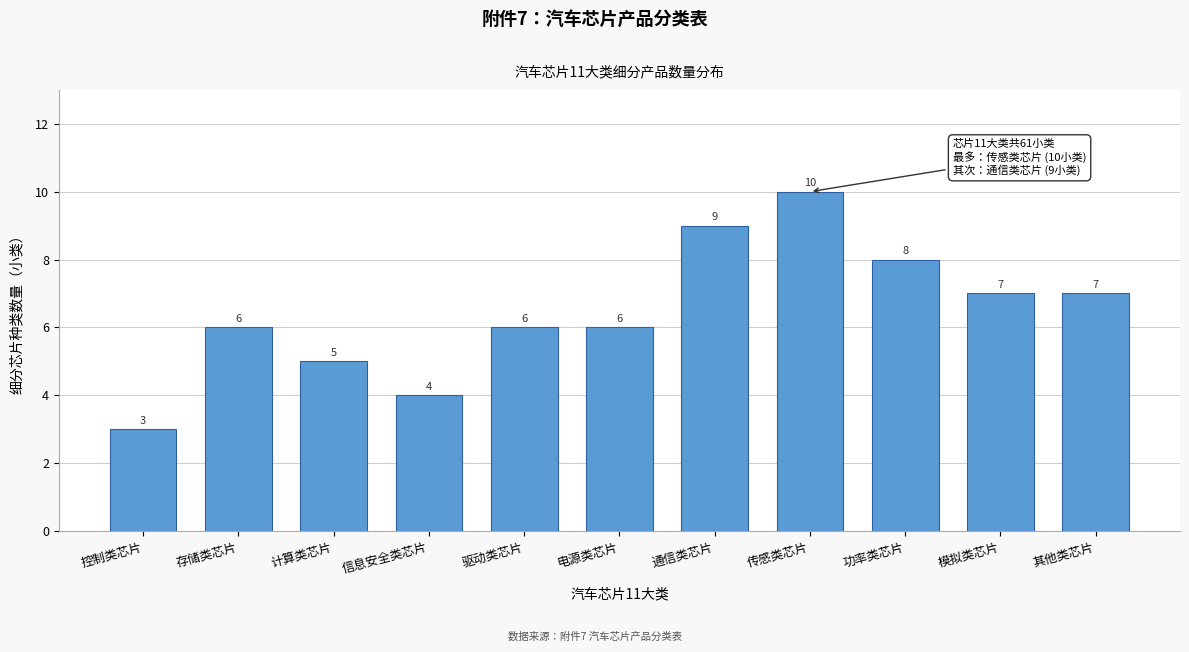

Reading left to right, transcribe all the data shown in this chart.

控制类芯片=3	存储类芯片=6	计算类芯片=5	信息安全类芯片=4	驱动类芯片=6	电源类芯片=6	通信类芯片=9	传感类芯片=10	功率类芯片=8	模拟类芯片=7	其他类芯片=7